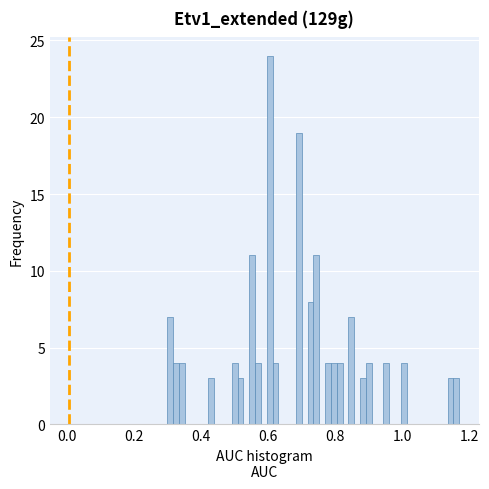

Read against the x-axis, roughly where is the centre of the tallest bar?

0.60